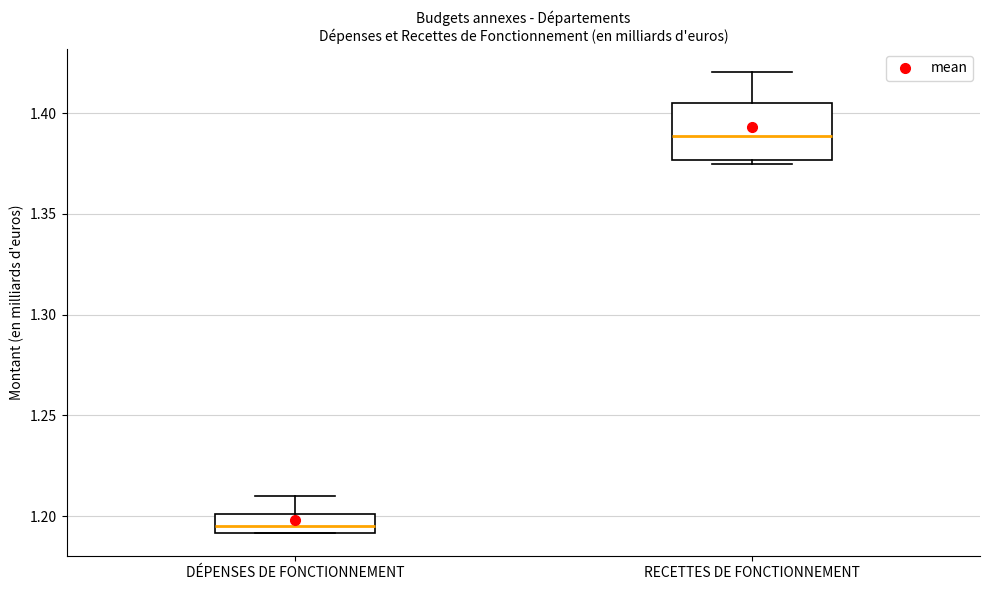

Which box has the lowest median line?

DÉPENSES DE FONCTIONNEMENT